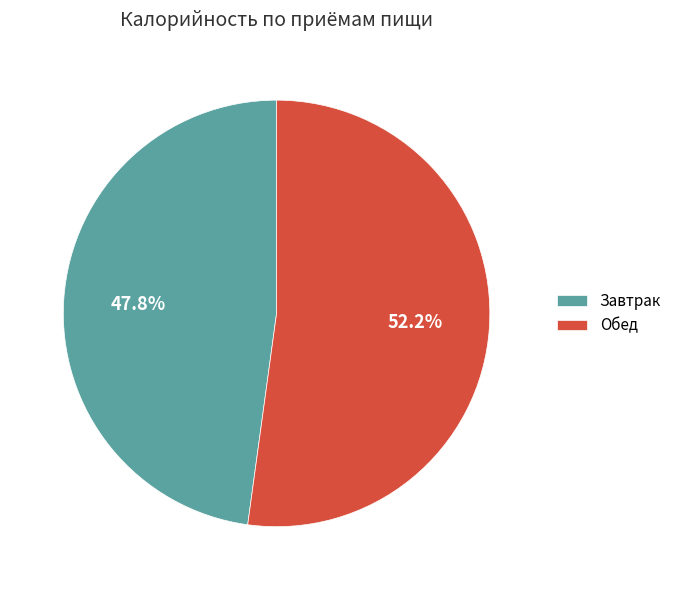

What is the ratio of the value at Обед to the value at Завтрак?

1.1